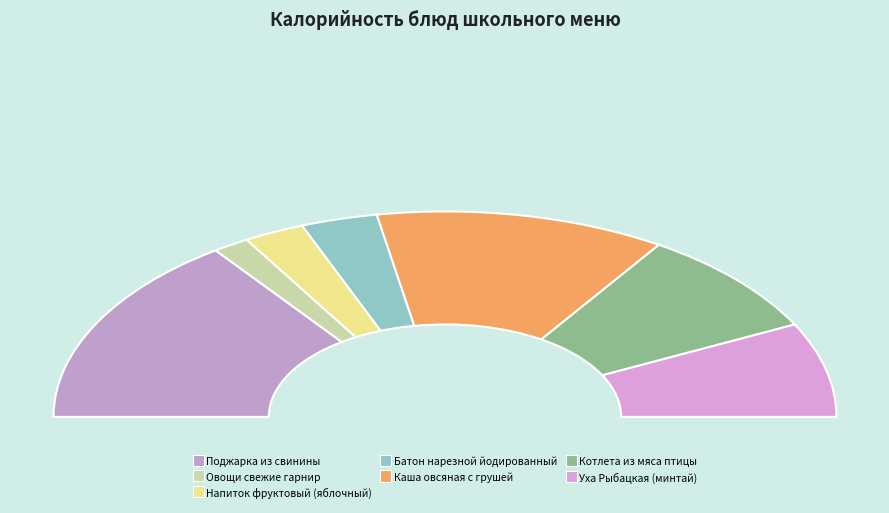

What is the change in value from Напиток фруктовый (яблочный) to Уха Рыбацкая (минтай)?

+85.6